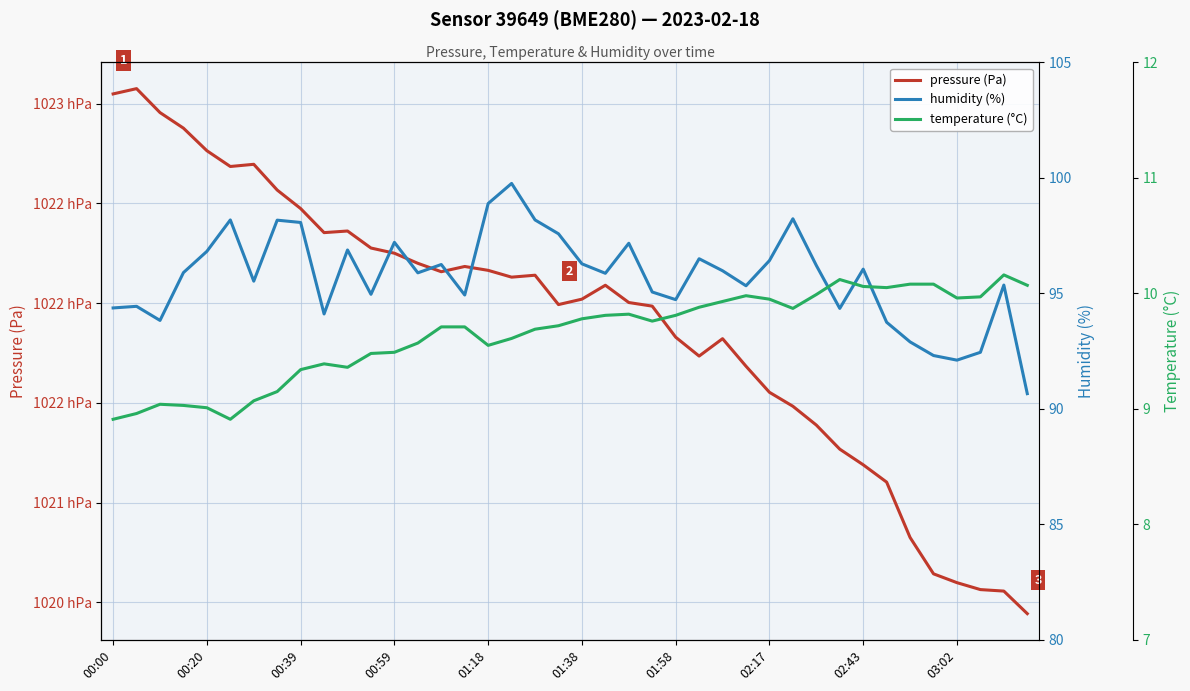

Reading right to left, what are all the values shown in this chart?

pressure (Pa): 102044.4	102055.7	102056.4	102059.9	102064.3	102082.6	102110.3	102119.0	102126.8	102138.9	102148.3	102155.3	102168.4	102182.2	102173.5	102183.0	102198.5	102200.3	102209.0	102202.0	102199.3	102214.0	102213.1	102216.5	102218.4	102215.8	102220.0	102225.1	102227.7	102236.2	102235.4	102247.4	102256.7	102269.6	102268.5	102276.4	102287.8	102295.6	102307.6	102304.9
humidity (%): 90.7	95.4	92.5	92.1	92.3	92.9	93.8	96.0	94.3	96.2	98.2	96.4	95.3	96.0	96.5	94.7	95.1	97.2	95.9	96.3	97.6	98.2	99.8	98.9	94.9	96.2	95.9	97.2	95.0	96.9	94.1	98.1	98.2	95.5	98.2	96.8	95.9	93.8	94.4	94.4
temperature (°C): 10.1	10.2	10.0	10.0	10.1	10.1	10.1	10.1	10.1	10.0	9.9	9.9	10.0	9.9	9.9	9.8	9.8	9.8	9.8	9.8	9.7	9.7	9.6	9.6	9.7	9.7	9.6	9.5	9.5	9.4	9.4	9.3	9.2	9.1	8.9	9.0	9.0	9.0	9.0	8.9